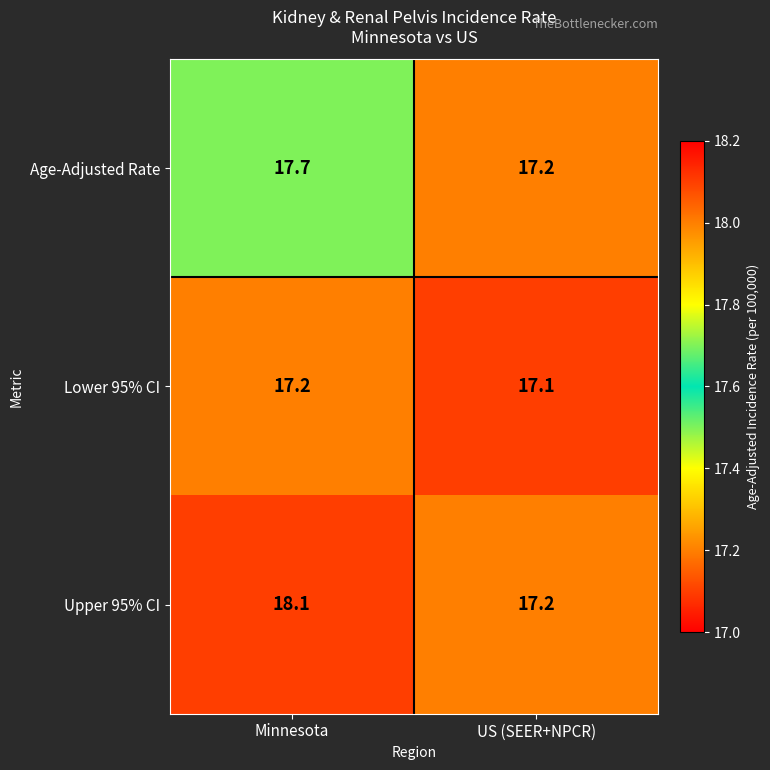

The Age-Adjusted Rate series shows 17.7 at Minnesota. True or false?

True